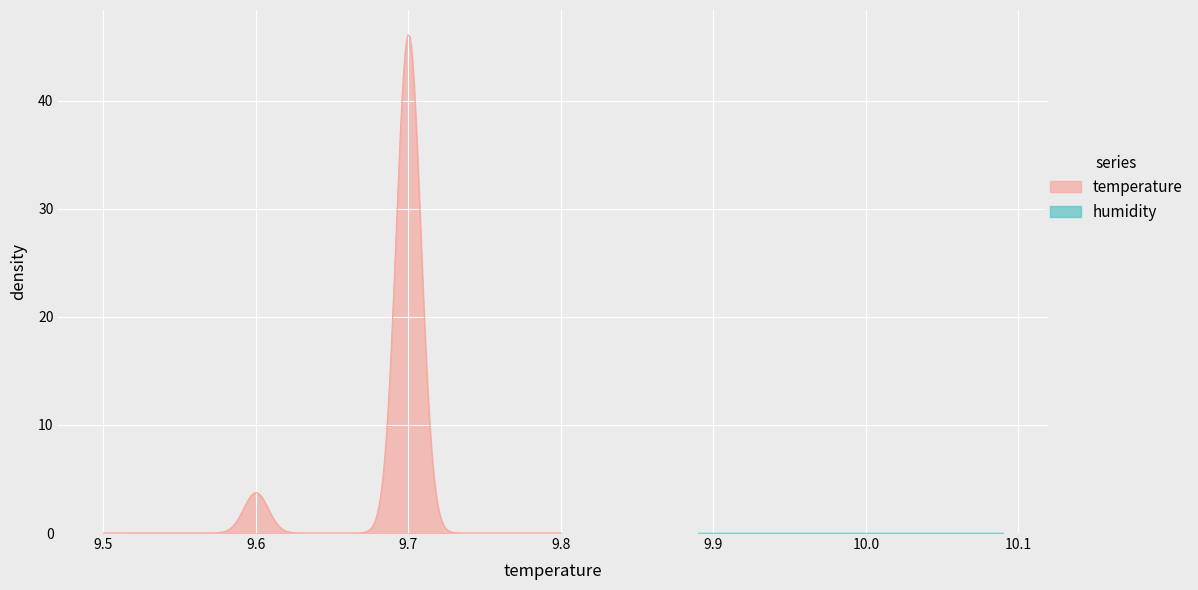

What are all the series names shown in the legend?

temperature, humidity